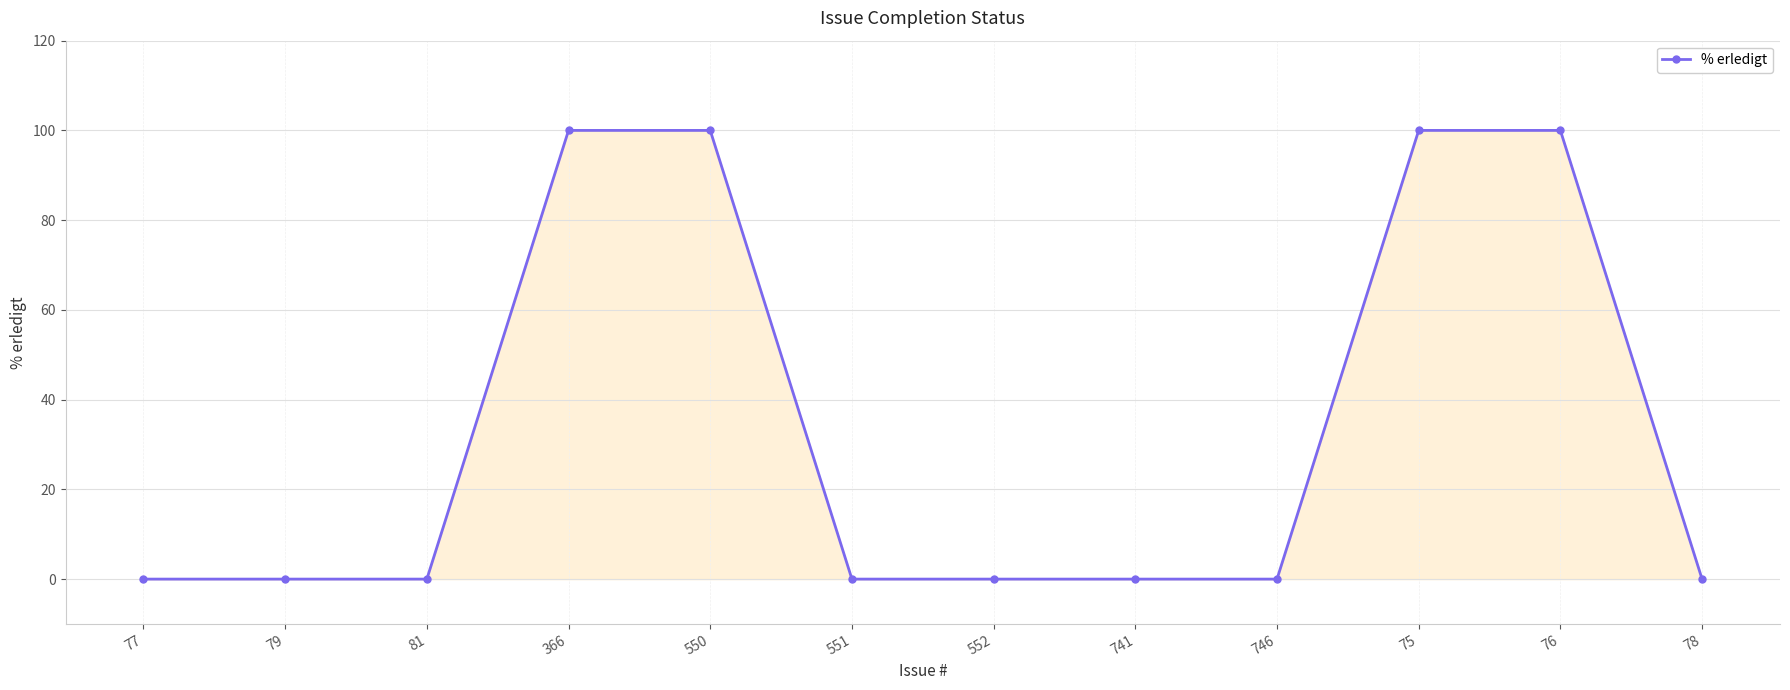

What is the greatest value displayed?

100